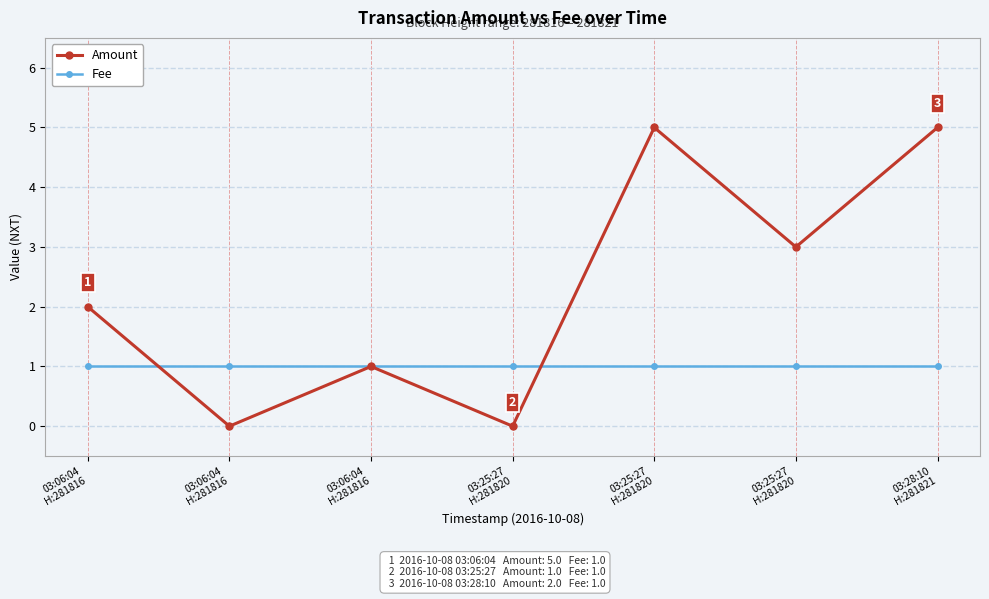

What is the maximum value shown in the chart?

5